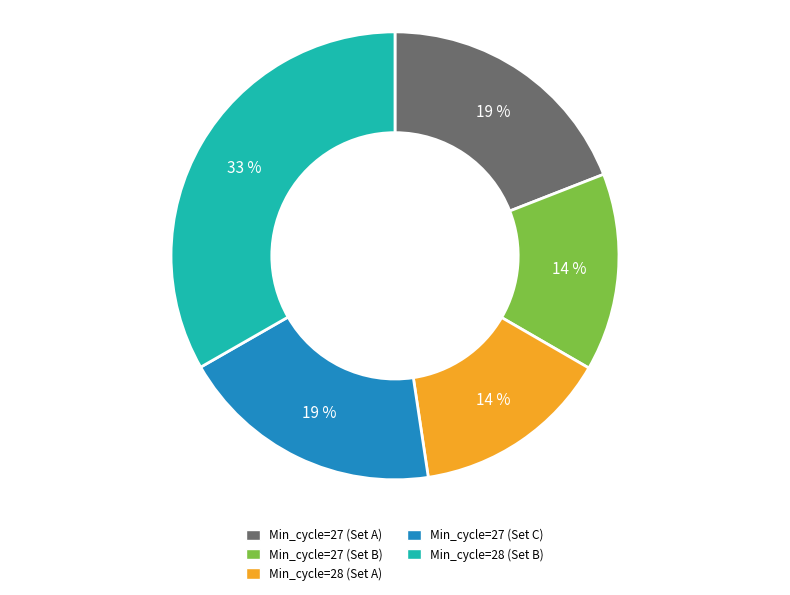

To the nearest percent, what is the difference between the largest and smallest slice percentages?

19%